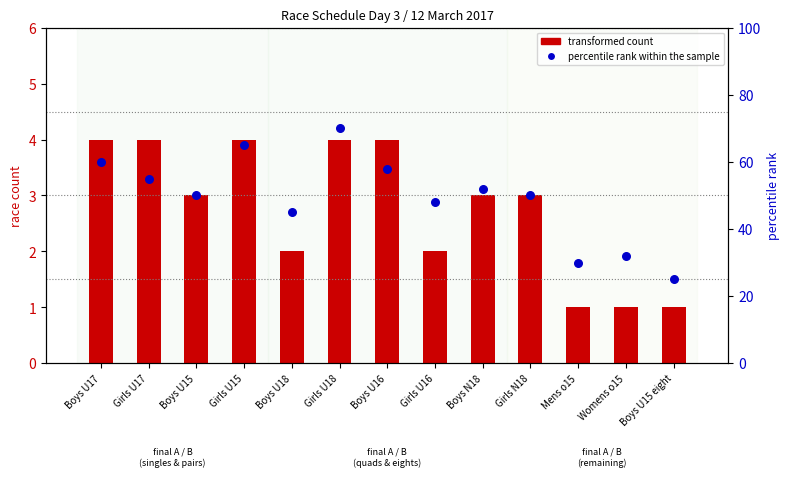

Which series has the widest spread of Y values?

percentile rank within the sample